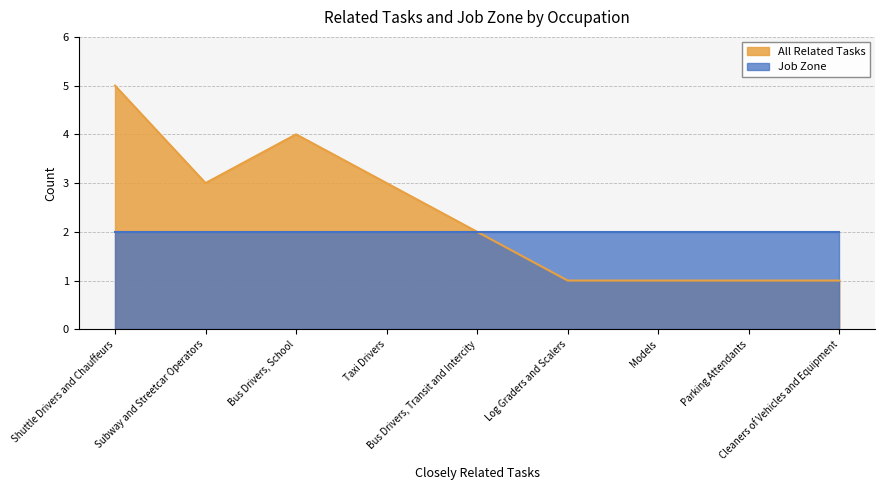

What is the change in value from Subway and Streetcar Operators to Log Graders and Scalers?

-2